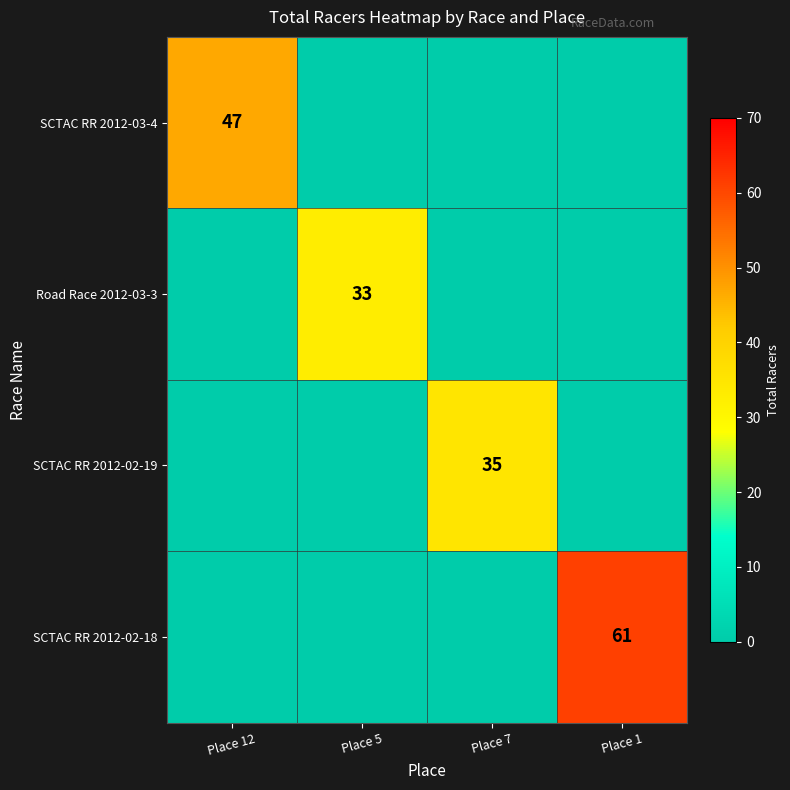

Is the value of SCTAC RR 2012-02-19 at Place 5 greater than the value of Road Race 2012-03-3 at Place 7?

No